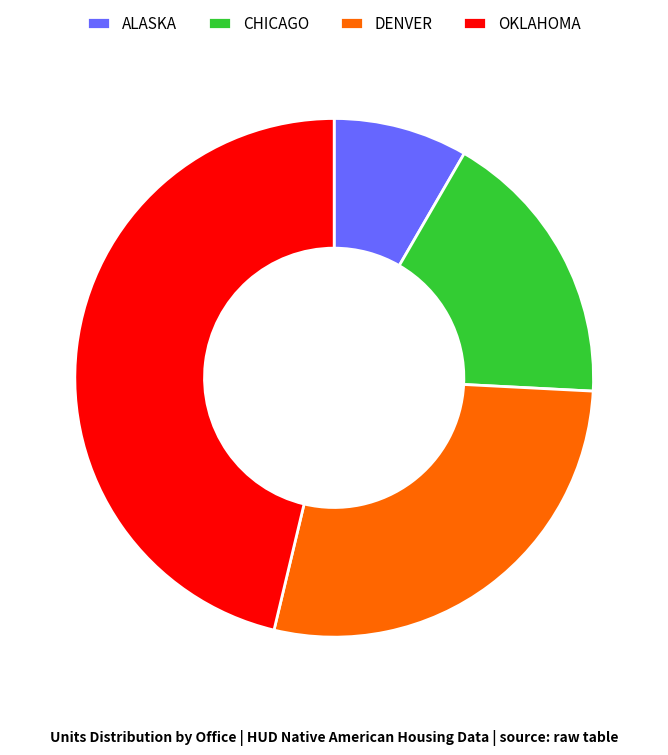

What is the largest slice in the pie chart?

OKLAHOMA